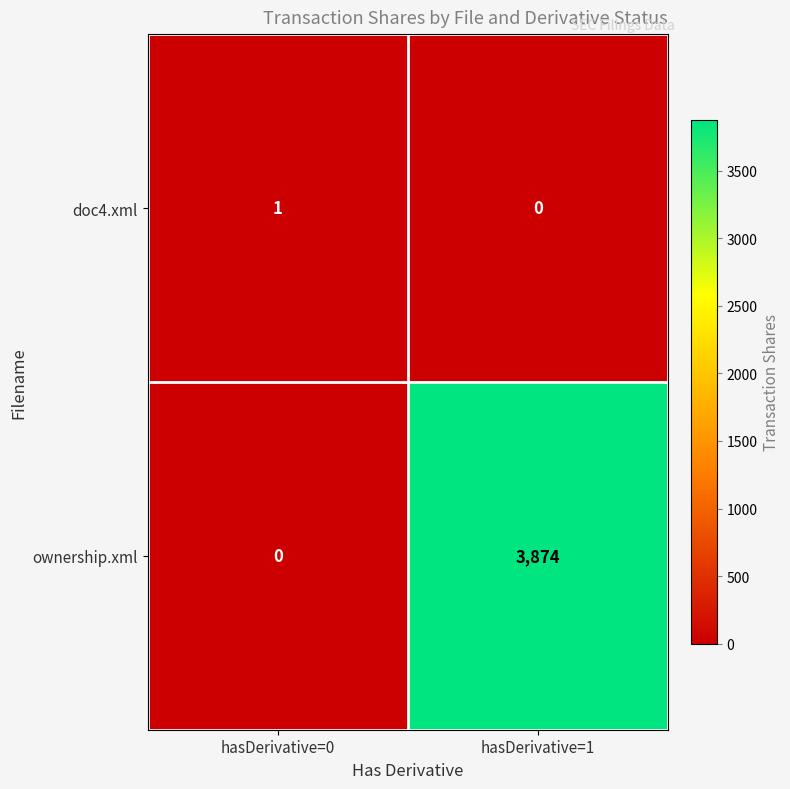

Reading left to right, list all the values displayed in this chart.

doc4.xml: 1	0
ownership.xml: 0	3874